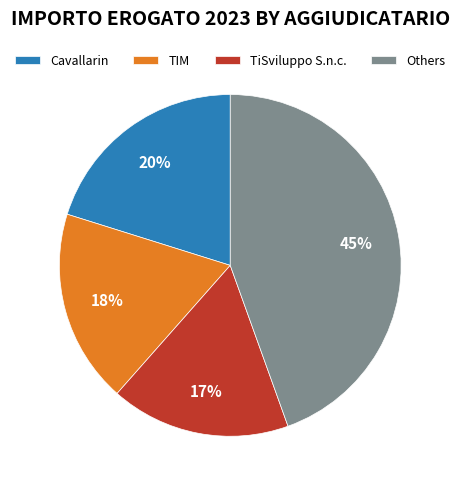

To the nearest percent, what is the average slice percentage?

25%